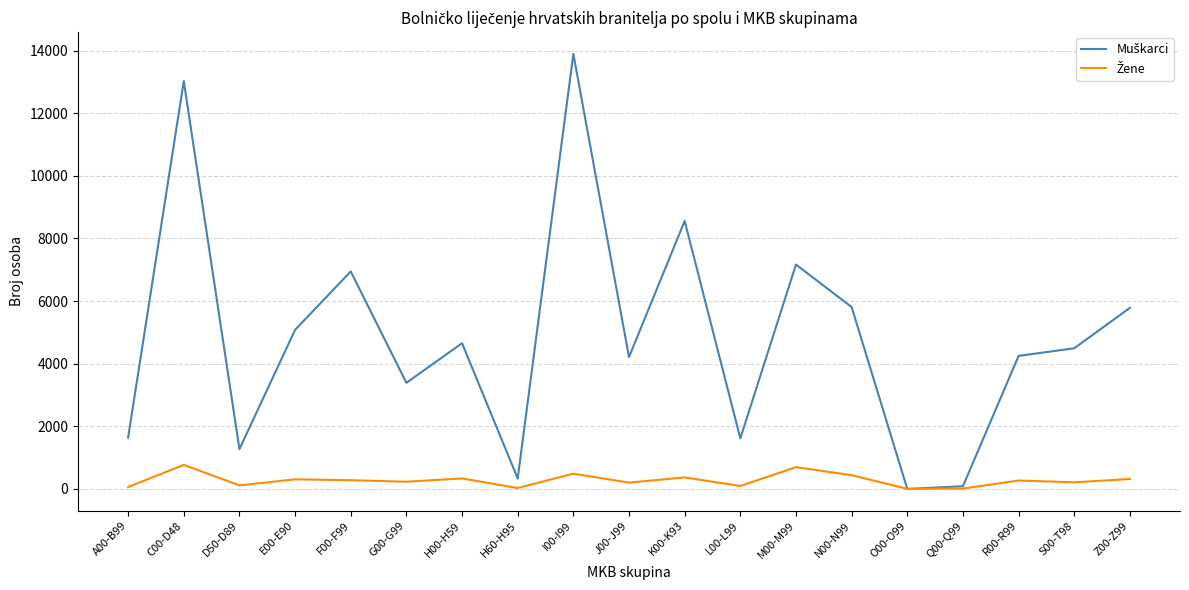

Which label corresponds to the largest value in the chart?

I00-I99